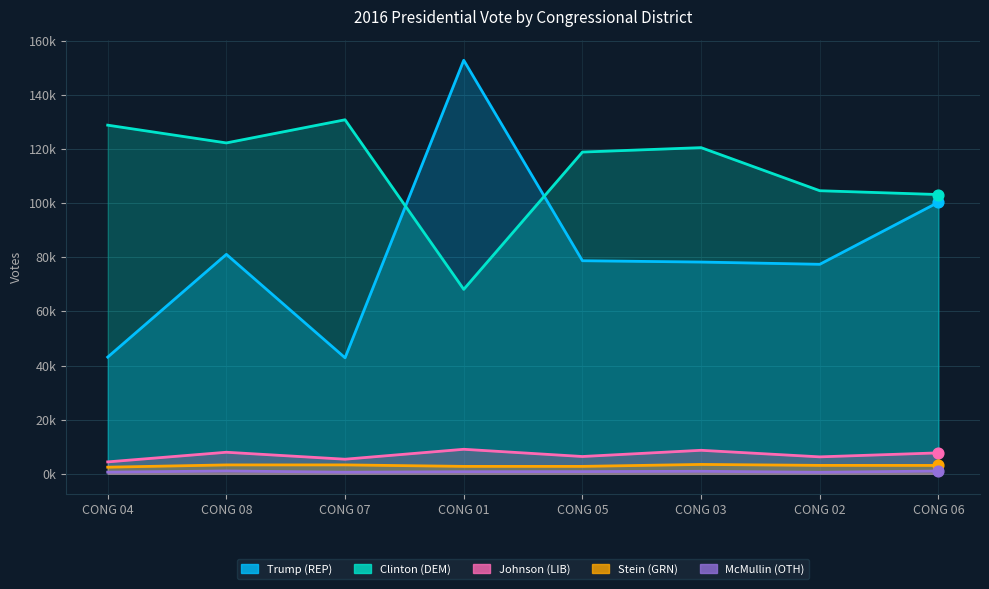

At how many categories does at least one series exceed 124641?

3